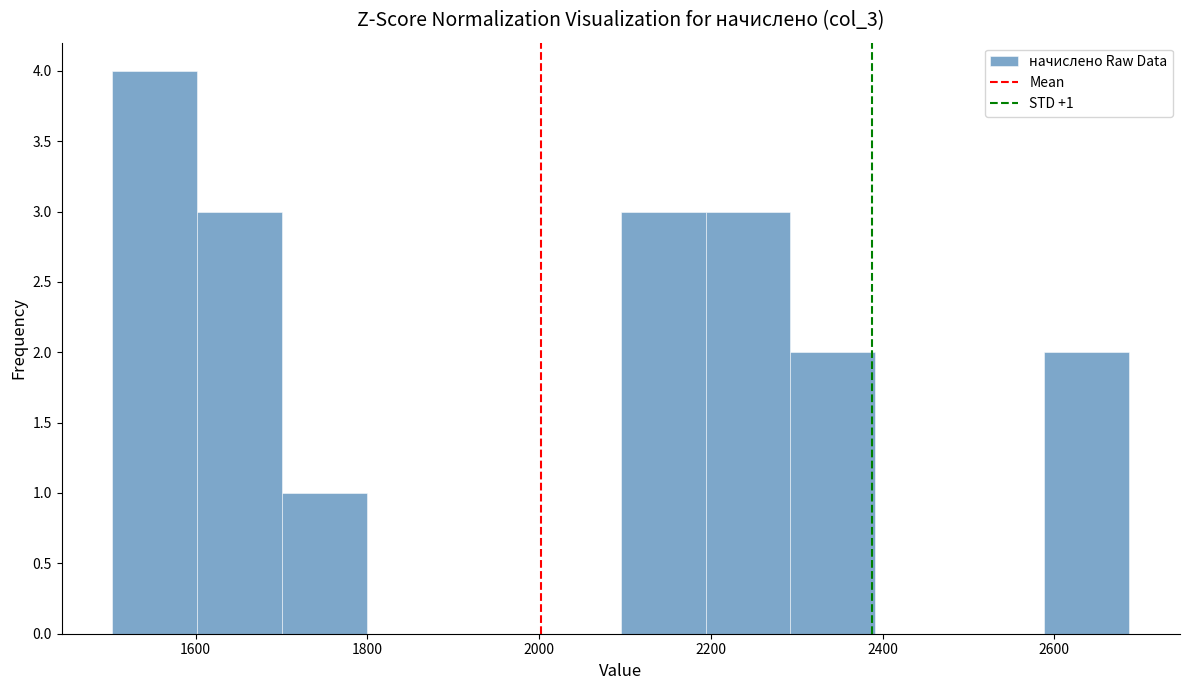

Which range on the x-axis has the tallest bar?

1500 to 1600